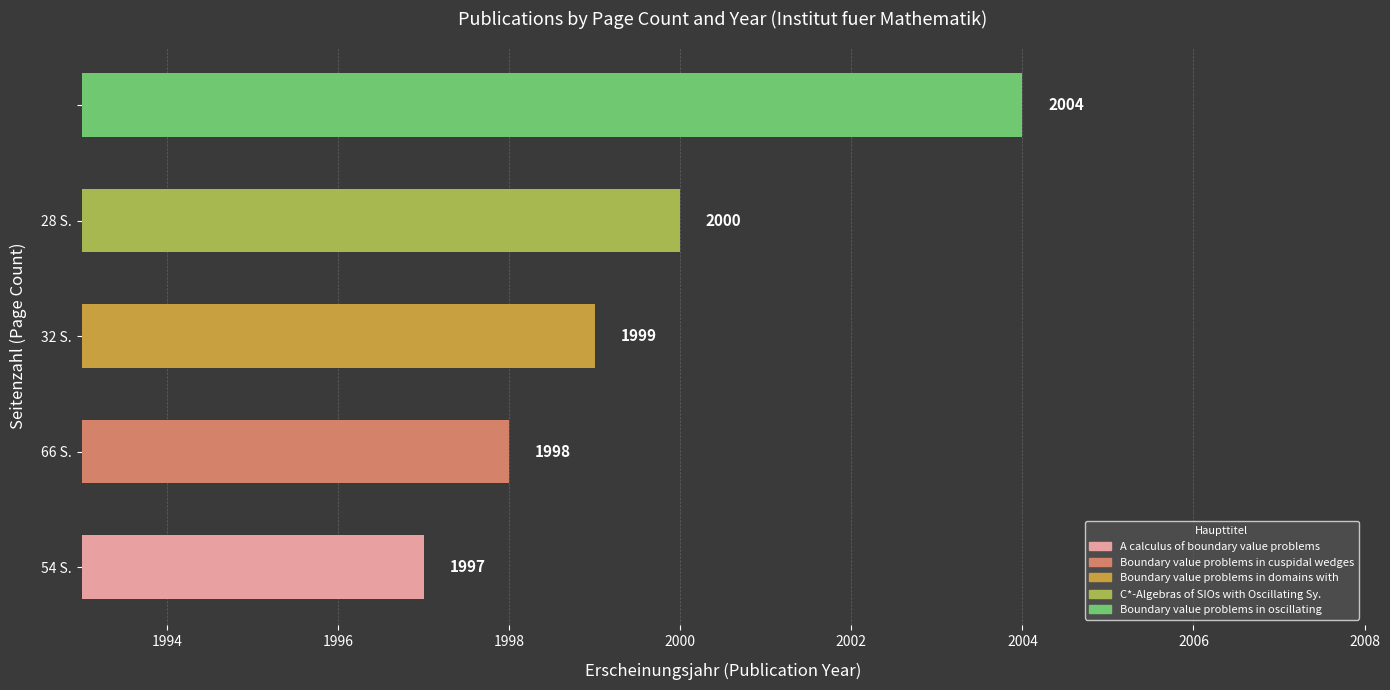

How many values are between 1998 and 2000?

3